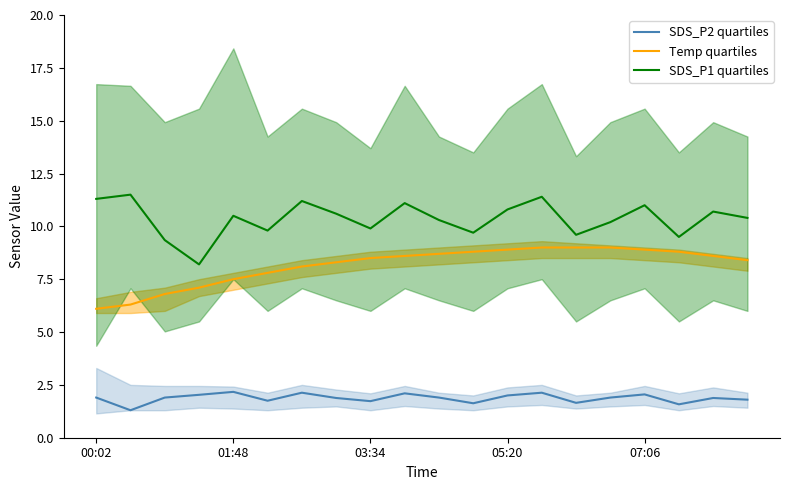

What is the highest value of the Temp quartiles series?

9.0